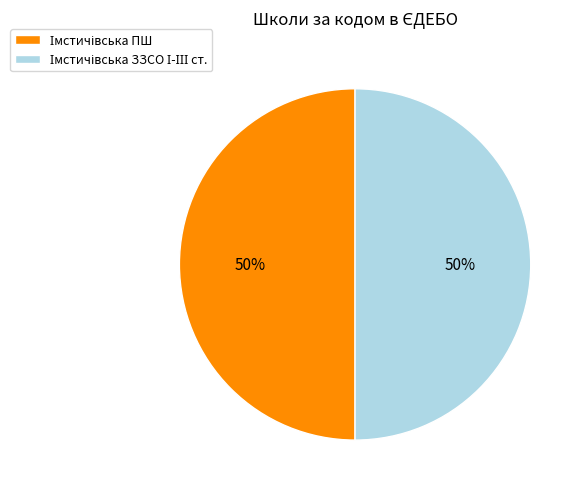

To the nearest percent, what is the average slice percentage?

50%